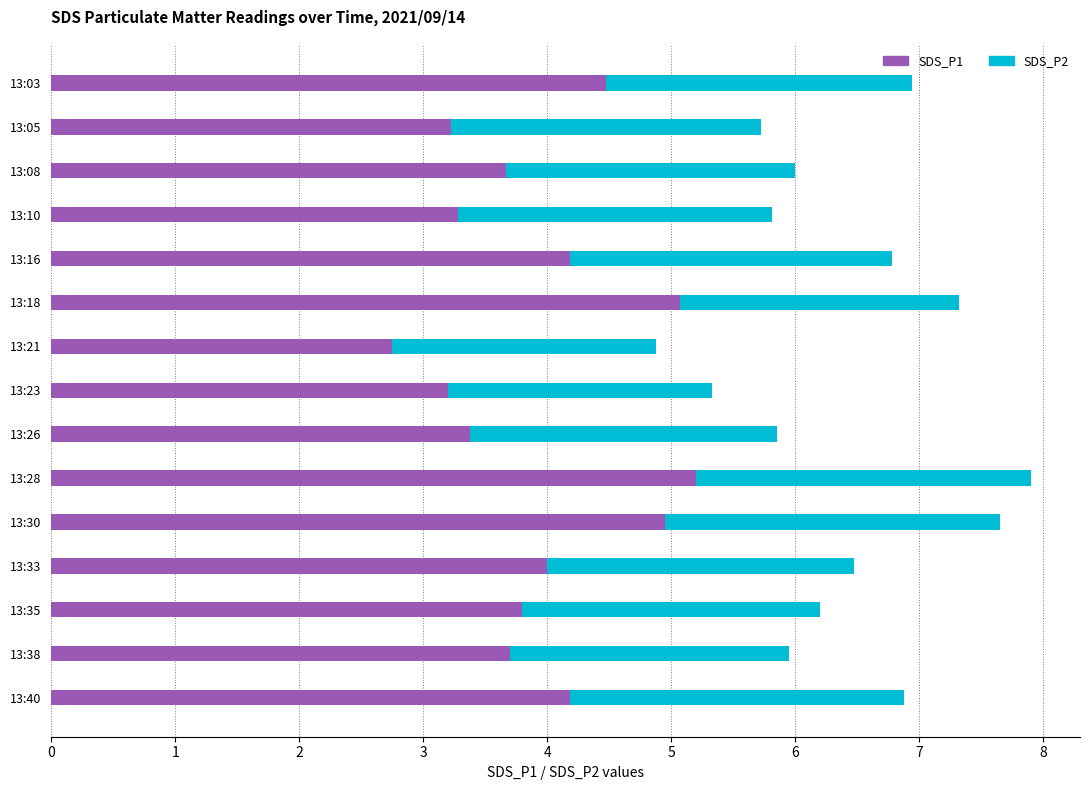

The SDS_P1 series shows 1.1 at 13:23. True or false?

False